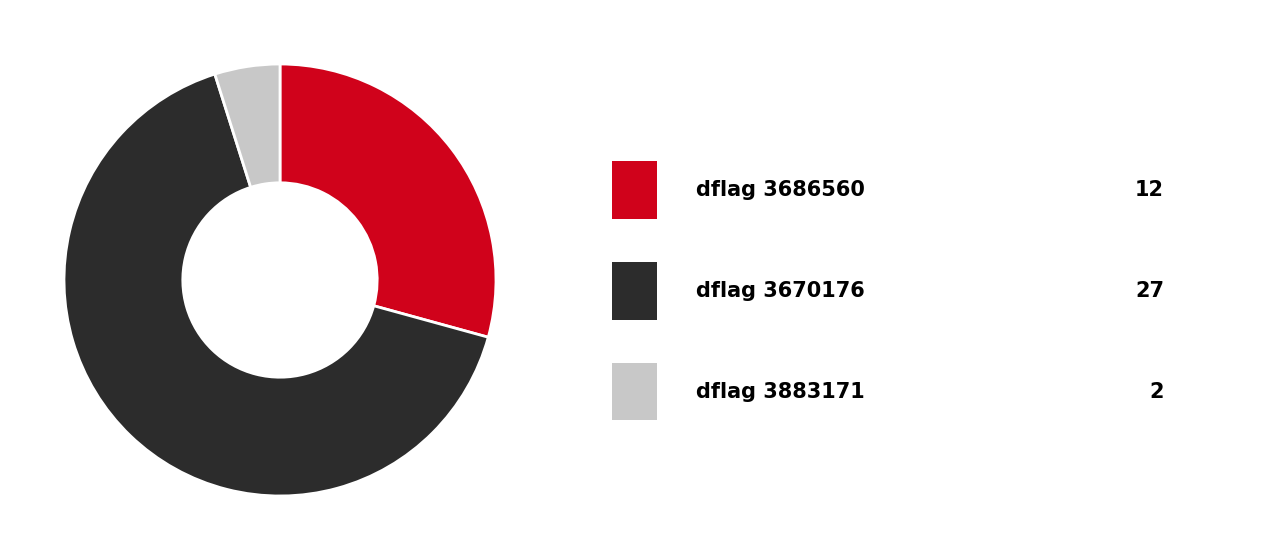

Is there any slice that represents more than half of the pie?

Yes